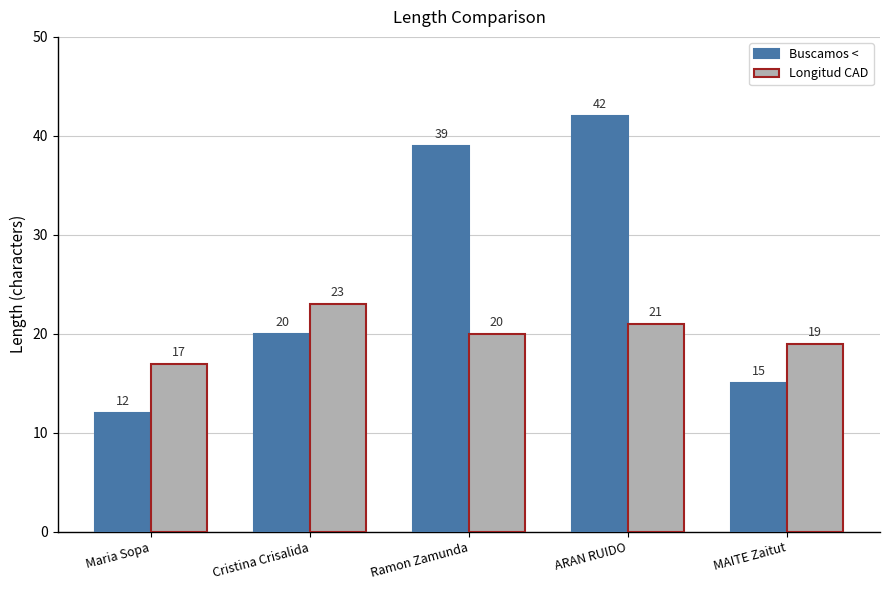

Which series has the largest total across all categories?

Buscamos <